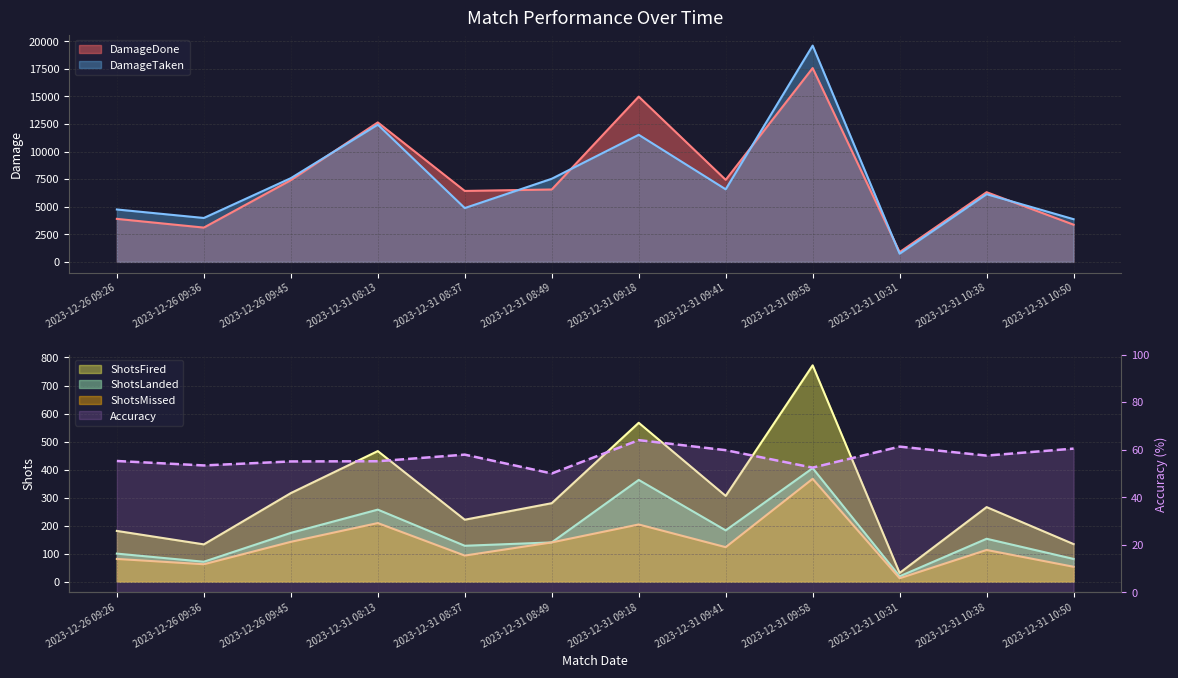

What is the highest value of the DamageTaken series?

19608